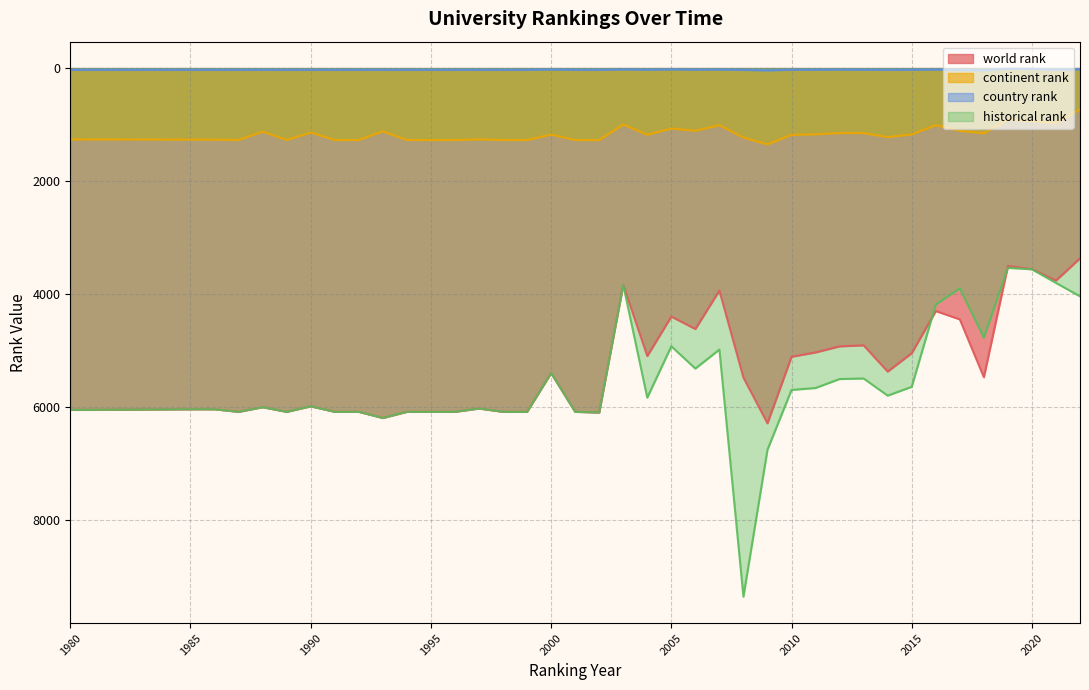

What is the sum of all historical rank values?

223168